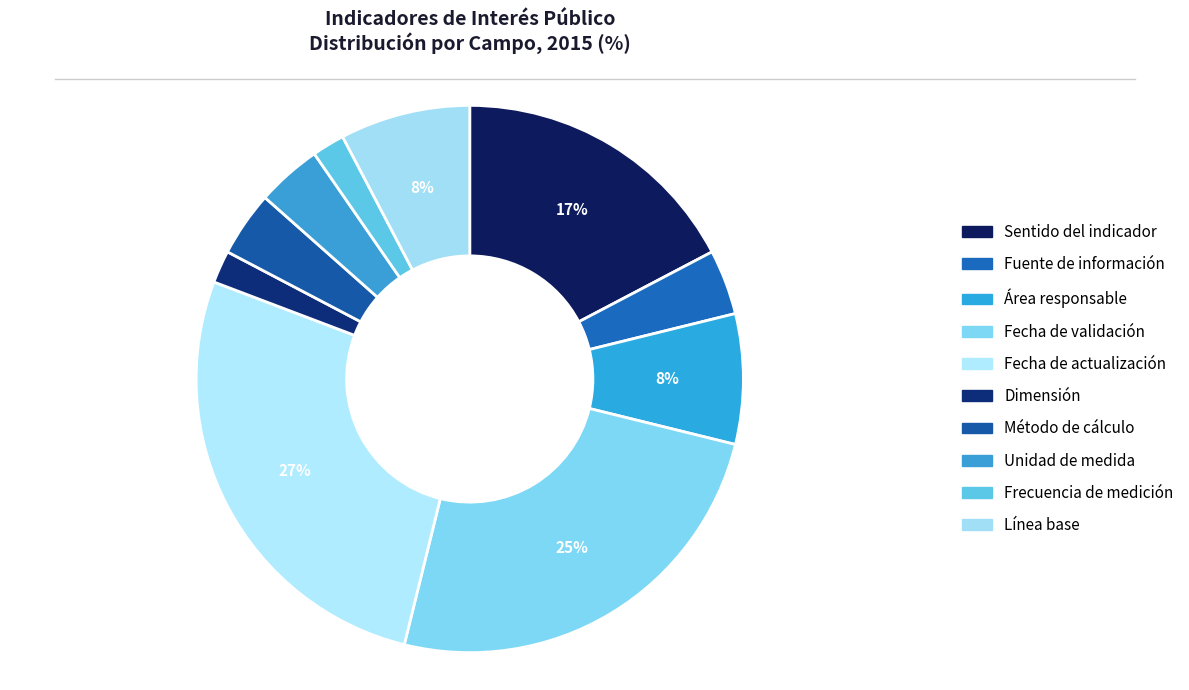

To the nearest percent, what portion does Frecuencia de medición represent?

2%